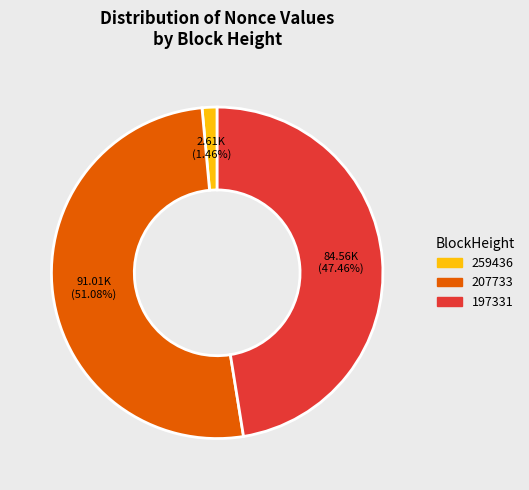

To the nearest percent, what is the combined percentage of 197331 and 207733?

99%